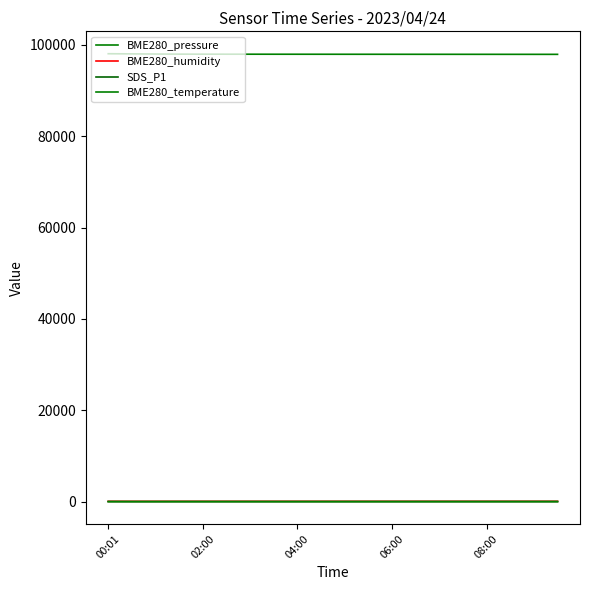

How many interior local valleys does the SDS_P1 series have?

2